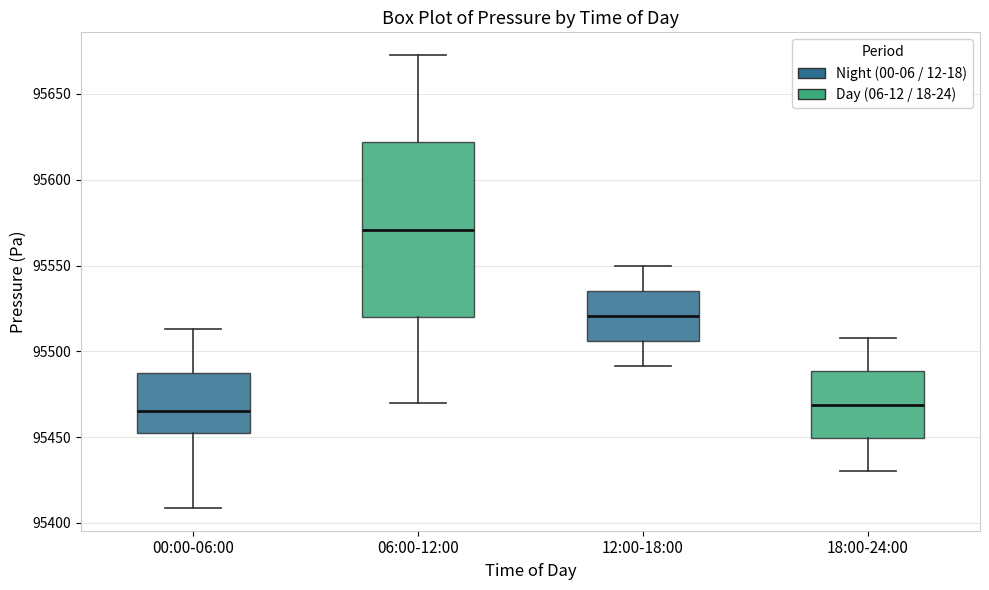

Which box has the highest median line?

06:00-12:00